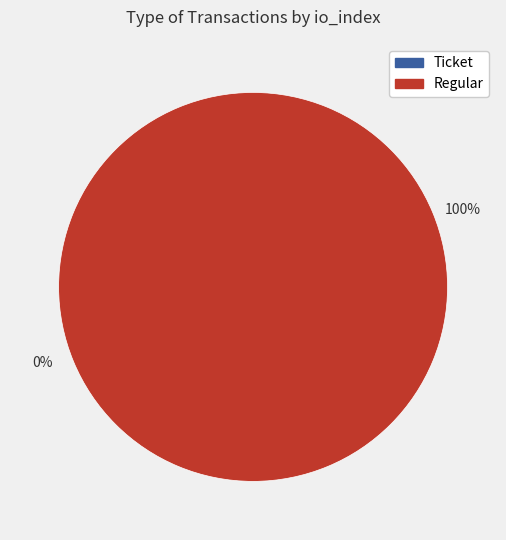

Does Ticket (io_index=0) represent more than half of the total?

No